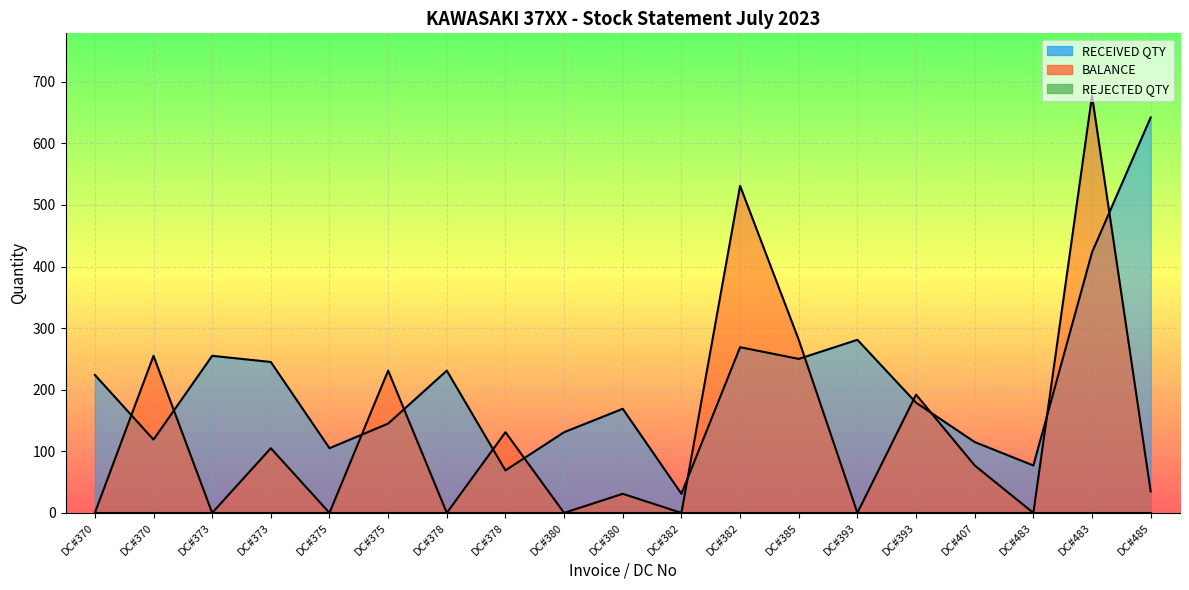

Between DC#375 and DC#393, which series saw the biggest shift?

BALANCE